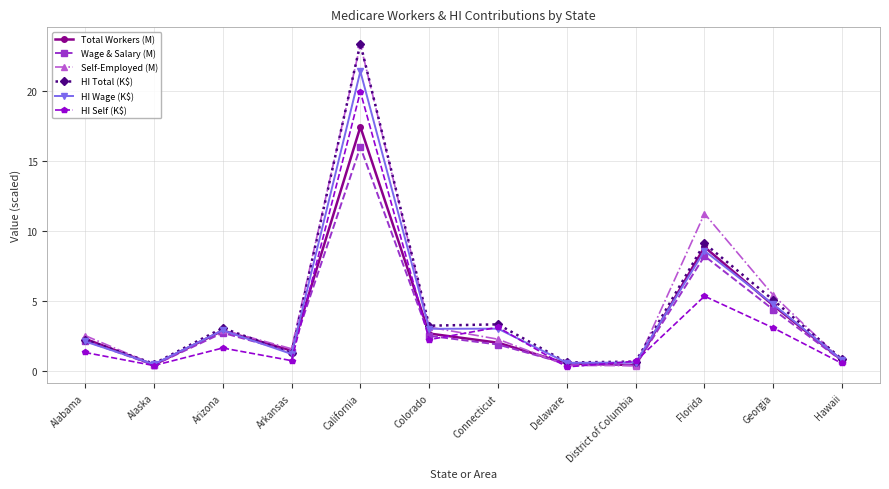

Is this an area chart (filled region under the line)?

No